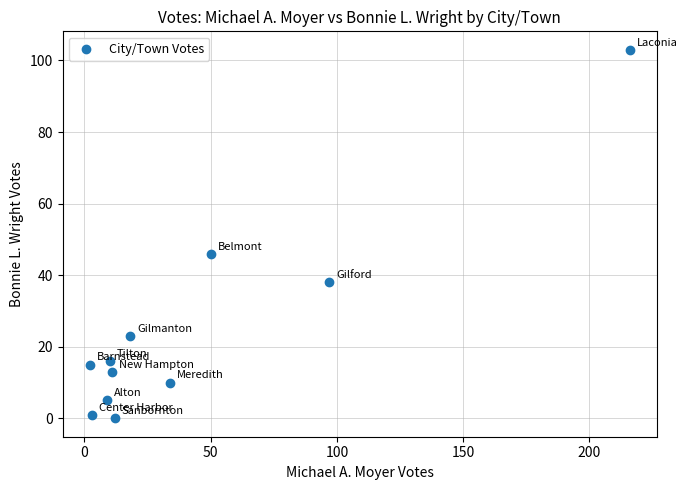

What is the range of X values (max minus min)?

214